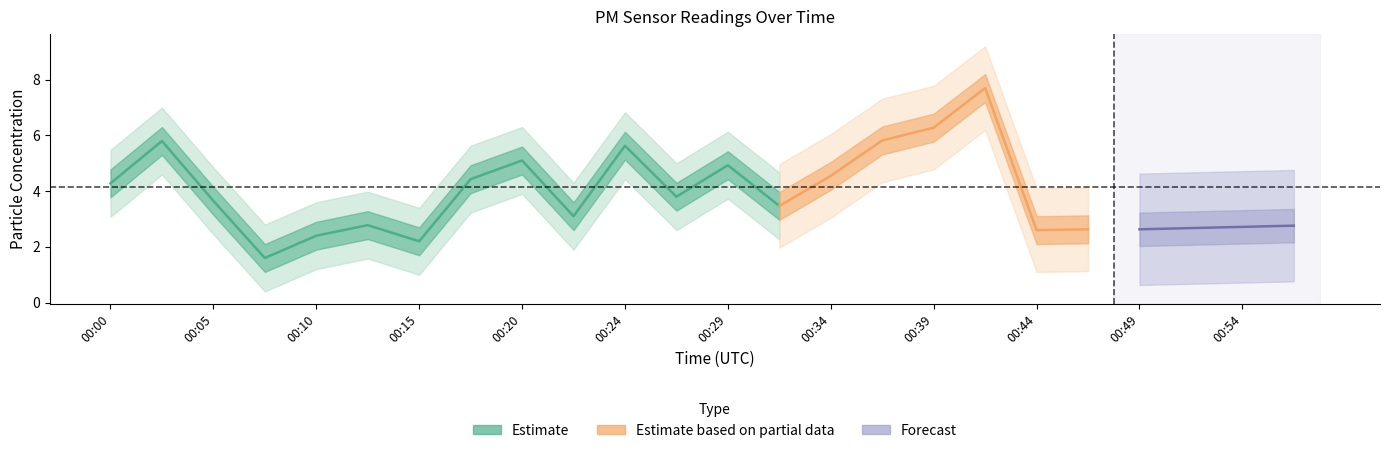

True or false: P2 and P1 cross at least once.

False